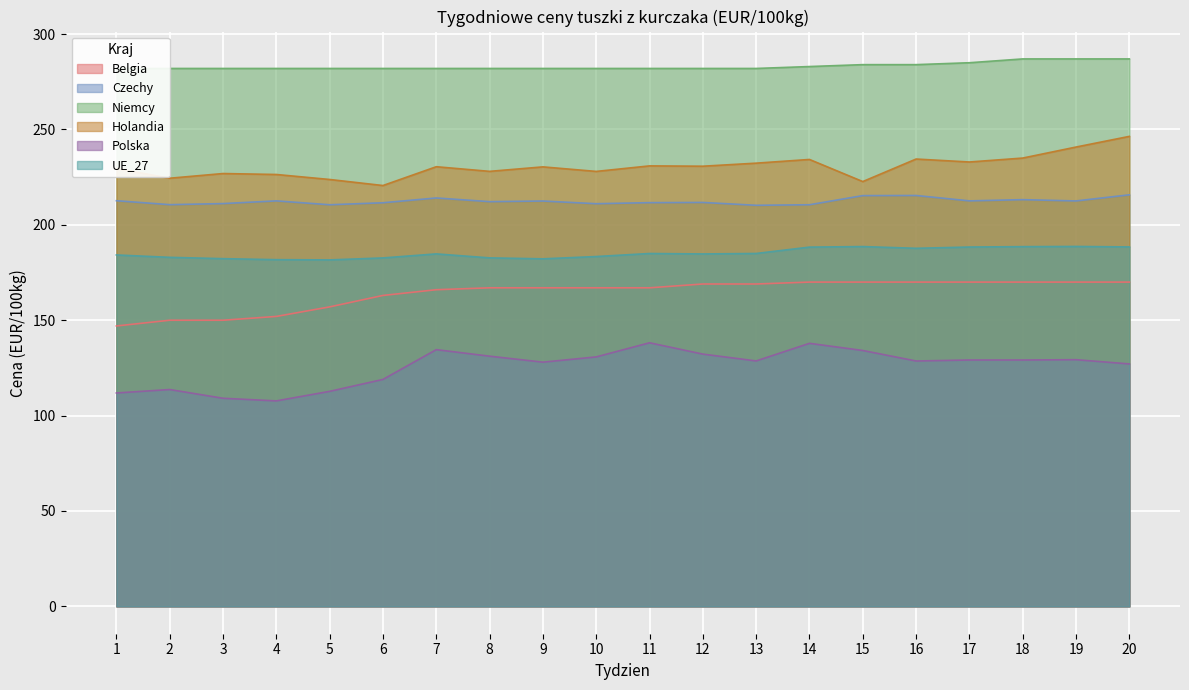

Which series changed the most between 8 and 19?

Holandia